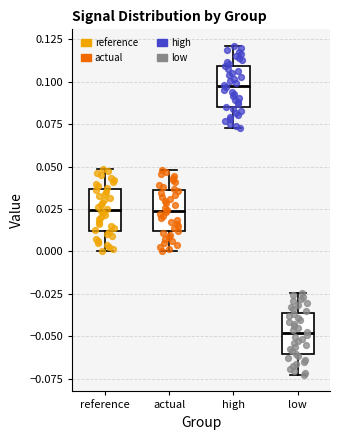

Which box's median line is the highest?

high